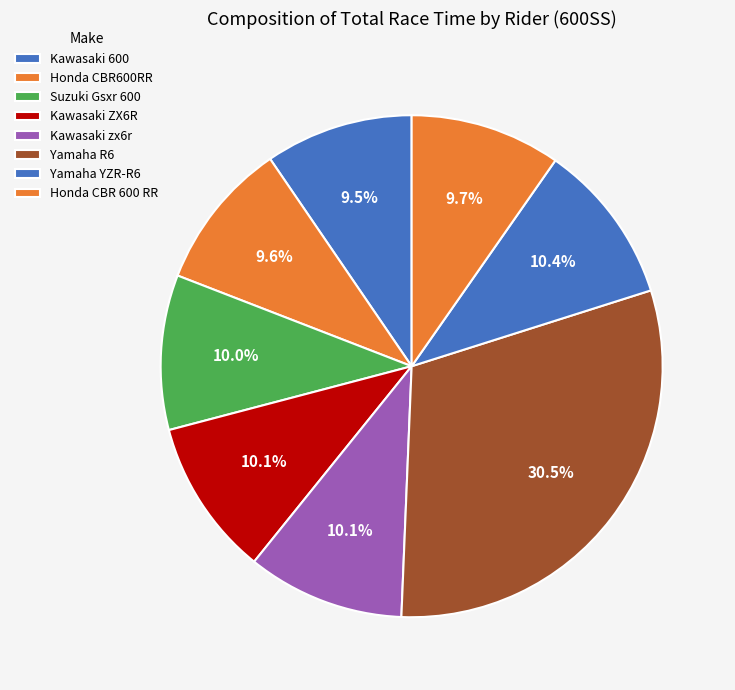

Count the number of slices in the pie.

8